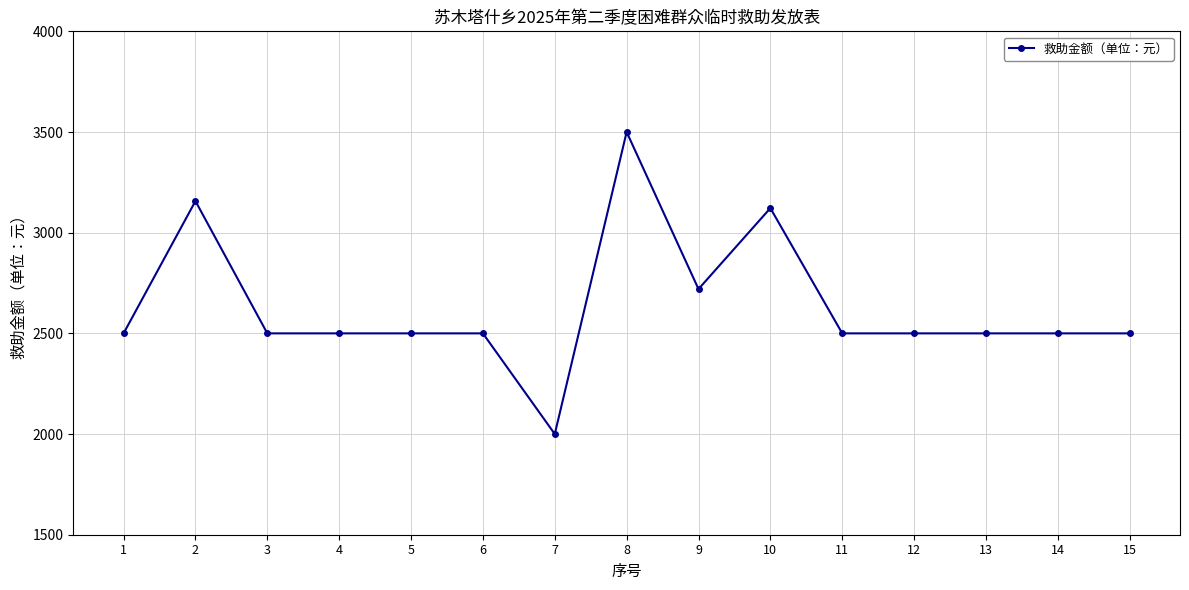

Count the number of data series in this chart.

1